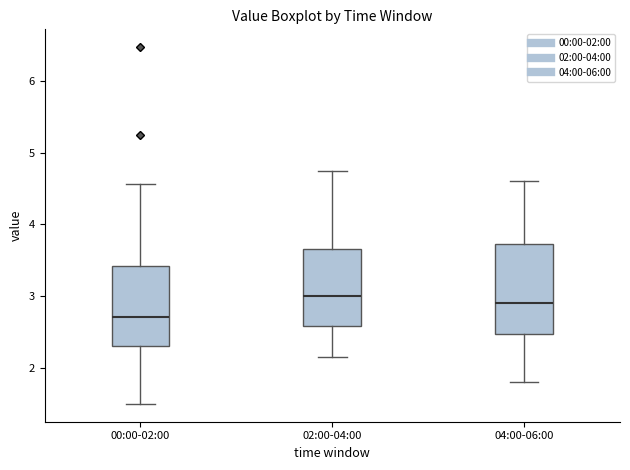

Reading left to right, transcribe this box plot: for each box, give where its median line is, the range the box spans, and where its two whiskers end, as read against the y-axis. The values are not printed on the chart, so give them approximately, as read against the axis.

00:00-02:00: median 2.7, box 2.3 to 3.4, whiskers 1.5 to 4.6
02:00-04:00: median 3.0, box 2.6 to 3.7, whiskers 2.2 to 4.8
04:00-06:00: median 2.9, box 2.5 to 3.7, whiskers 1.8 to 4.6